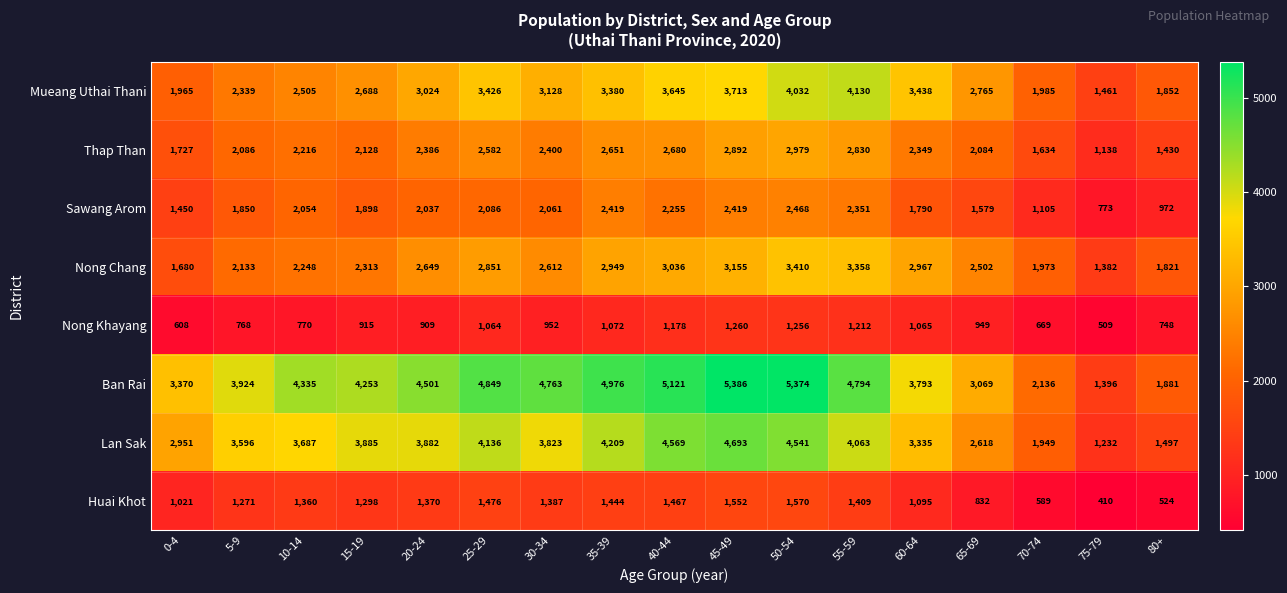

What is the sum of all Lan Sak values?

58666